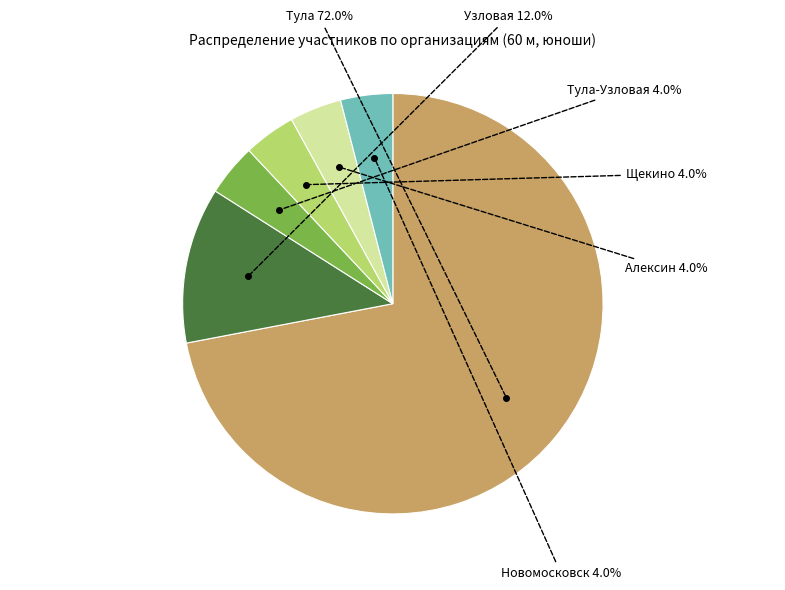

How many segments does this pie chart have?

6